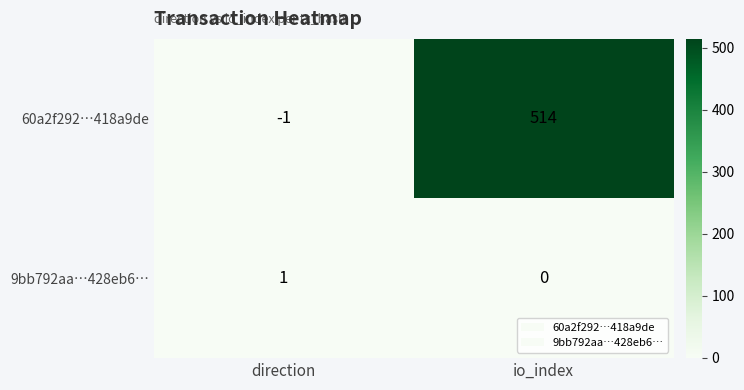

Which series has the largest range (max minus min)?

60a2f292…418a9de